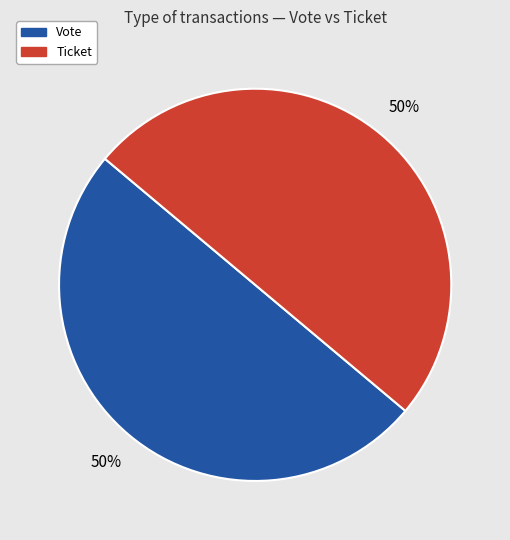

Is it true that Ticket is 40% of the pie?

False